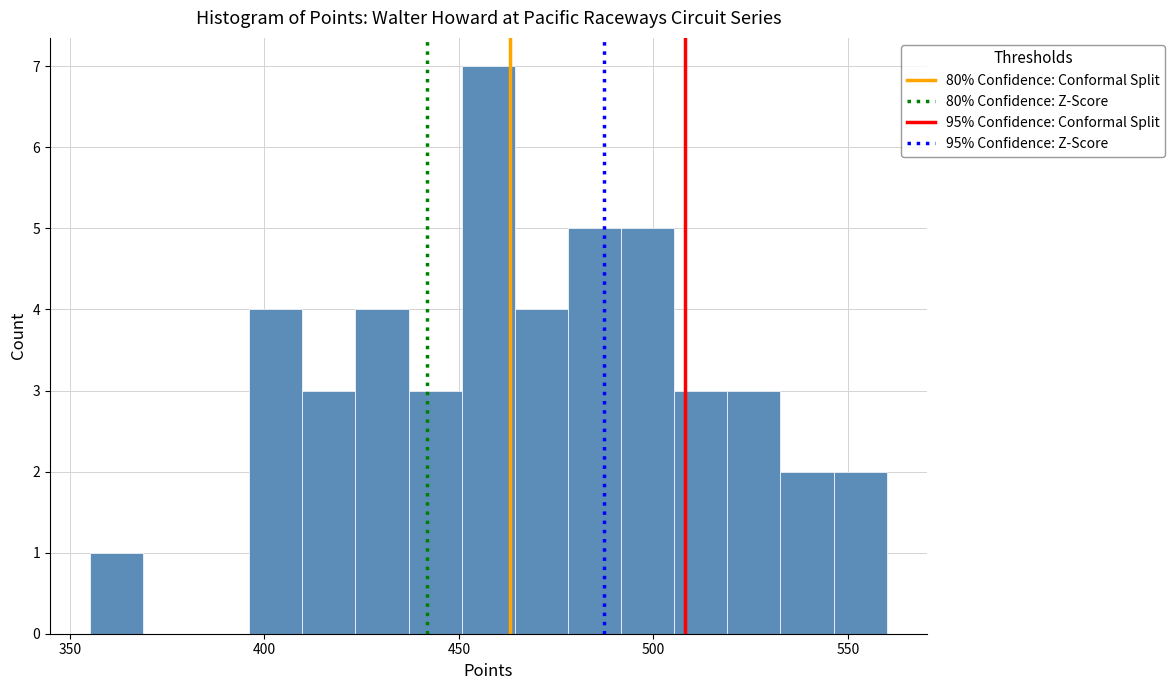

Read against the x-axis, roughly where is the centre of the tallest bar?

460